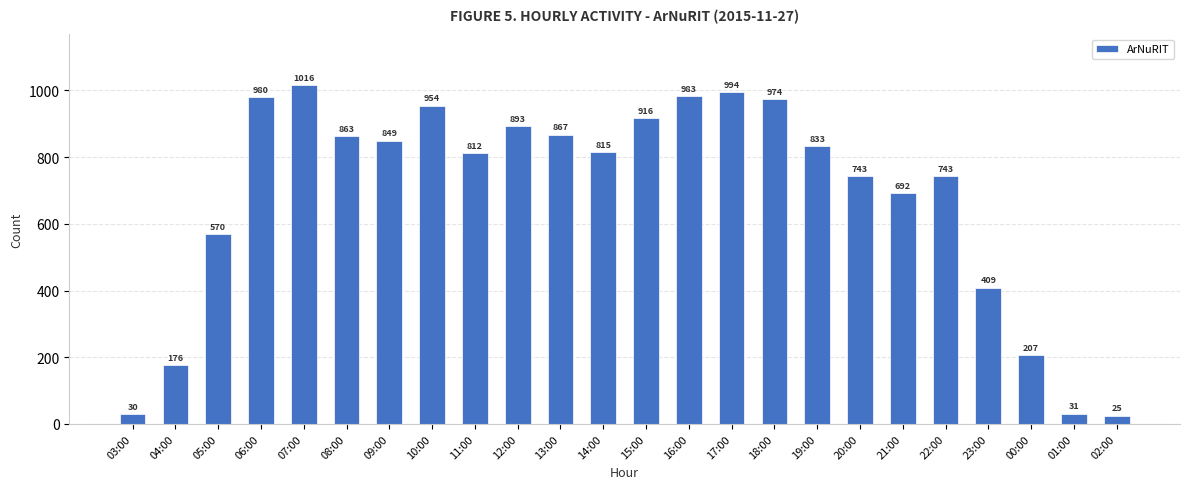

What is the sum of the values at 12:00 and 19:00?

1726